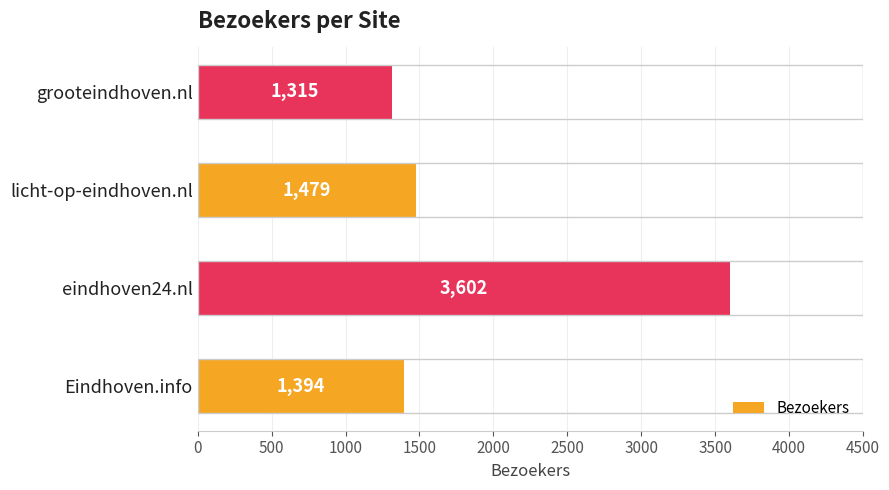

List the labels in order of value, smallest first.

grooteindhoven.nl, Eindhoven.info, licht-op-eindhoven.nl, eindhoven24.nl